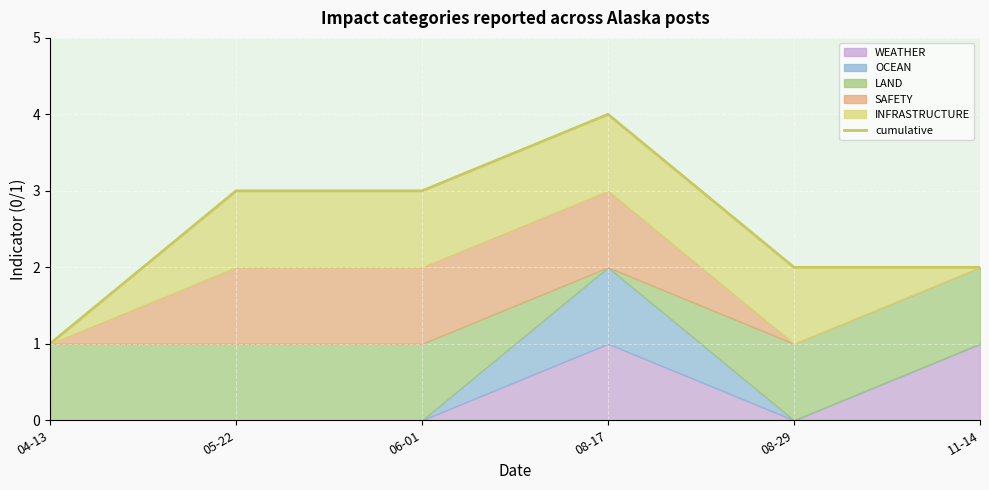

At which label is the value closest to 2?

08-29